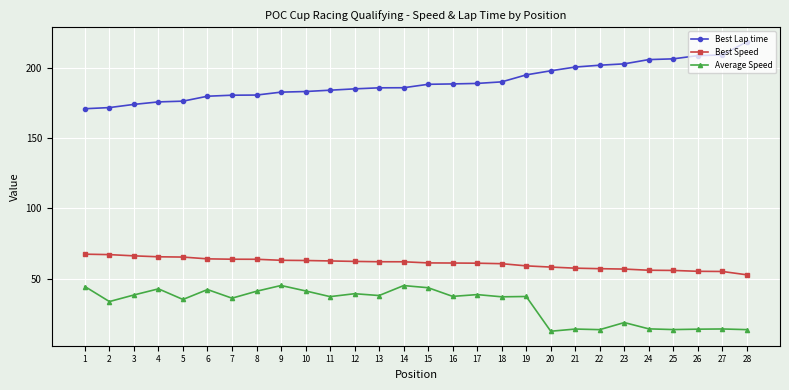

Which series has the largest total across all categories?

Best Lap time